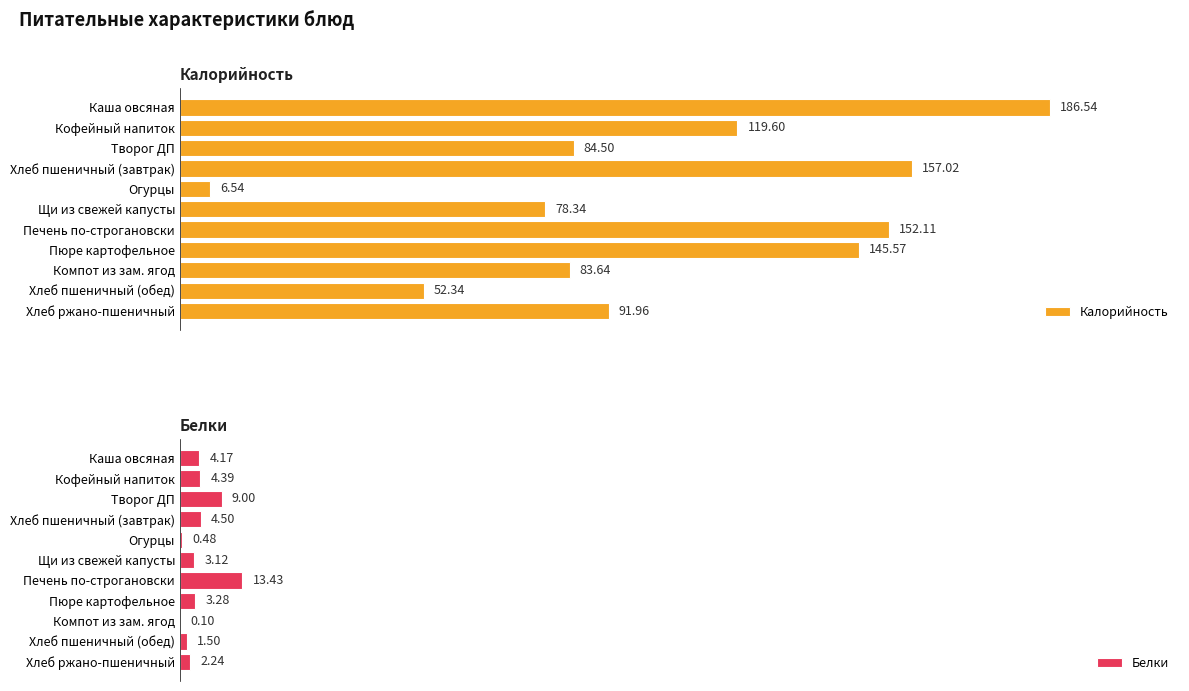

What is the value of the Калорийность bar at the 1st from the left?

186.5